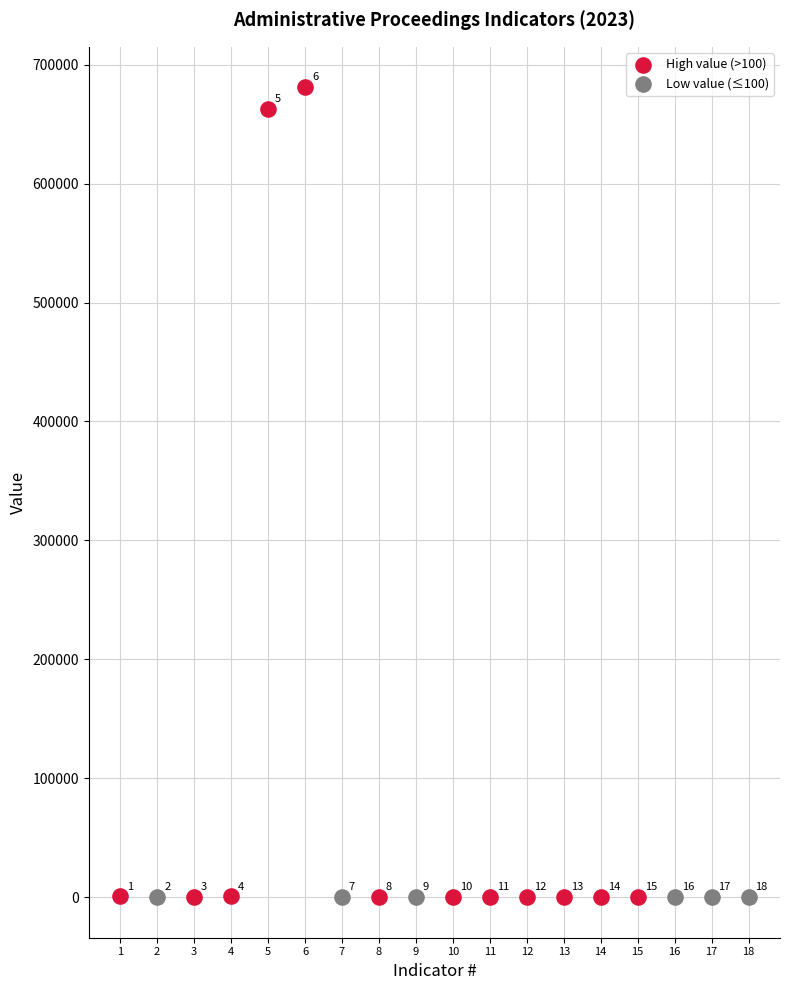

Which series reaches the minimum Y coordinate?

Low value (≤100)